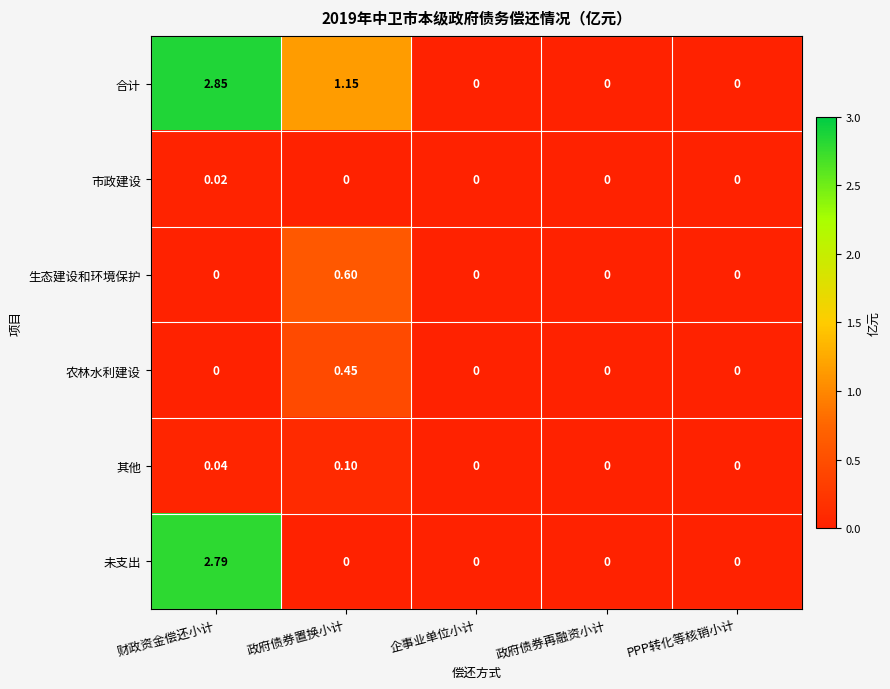

Which series has the largest range (max minus min)?

合计